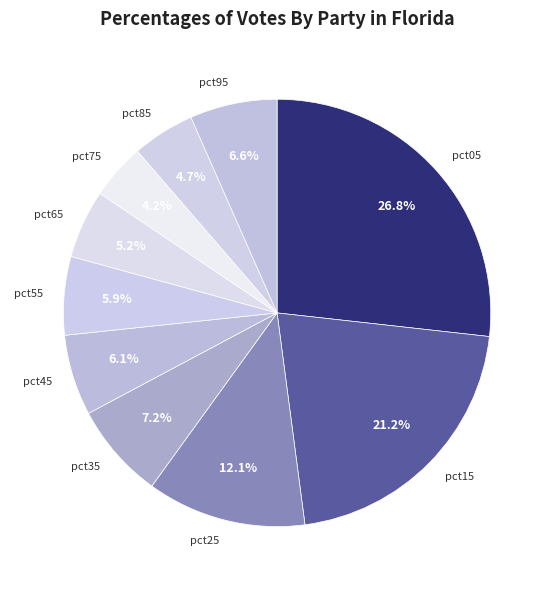

To the nearest percent, what portion does pct95 represent?

7%